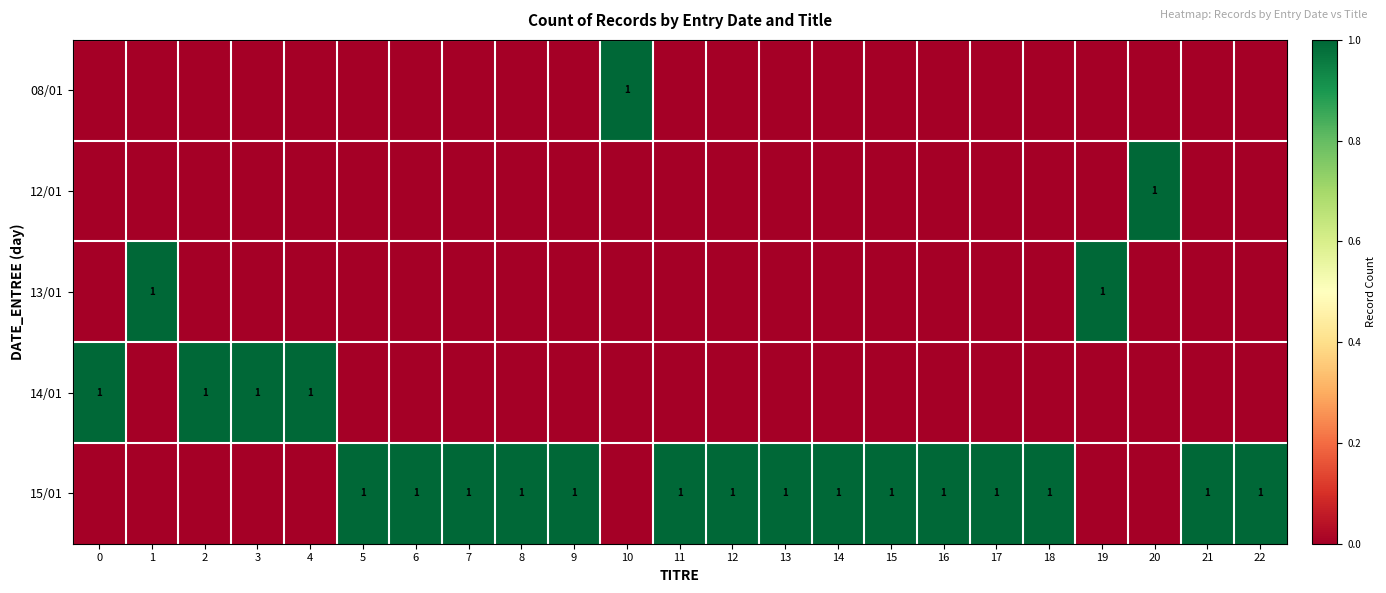

True or false: 15/01 has a value of 1 at 7.

True